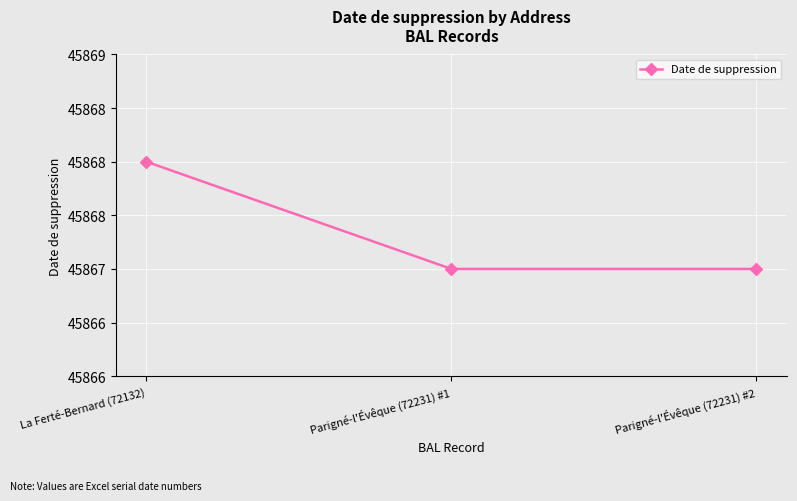

Between Parigné-l'Évêque (72231) #1 and La Ferté-Bernard (72132), which is larger?

La Ferté-Bernard (72132)